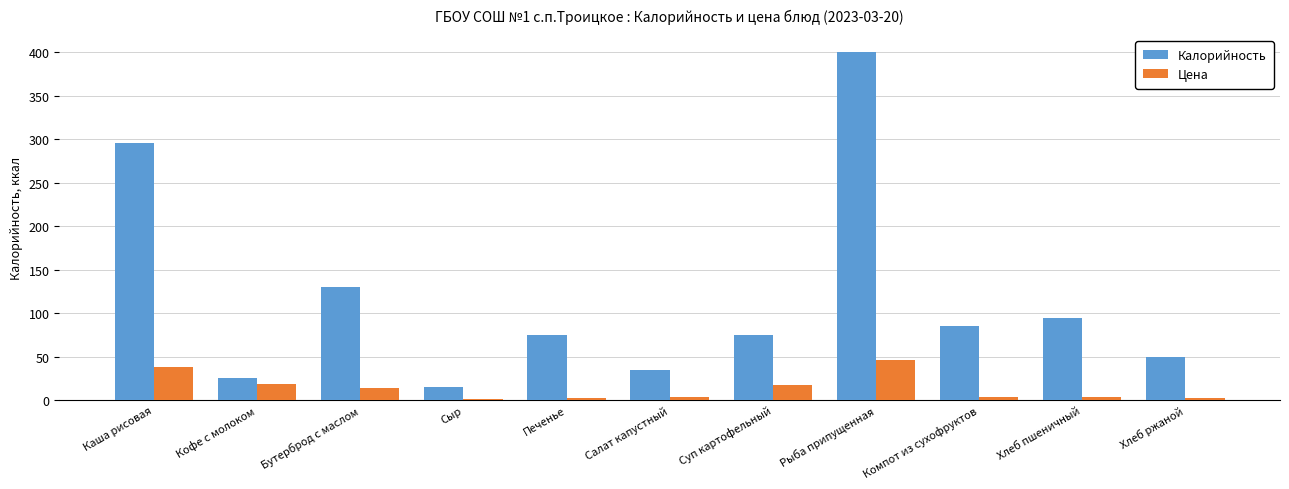

At which label does Калорийность first exceed 75?

Каша рисовая